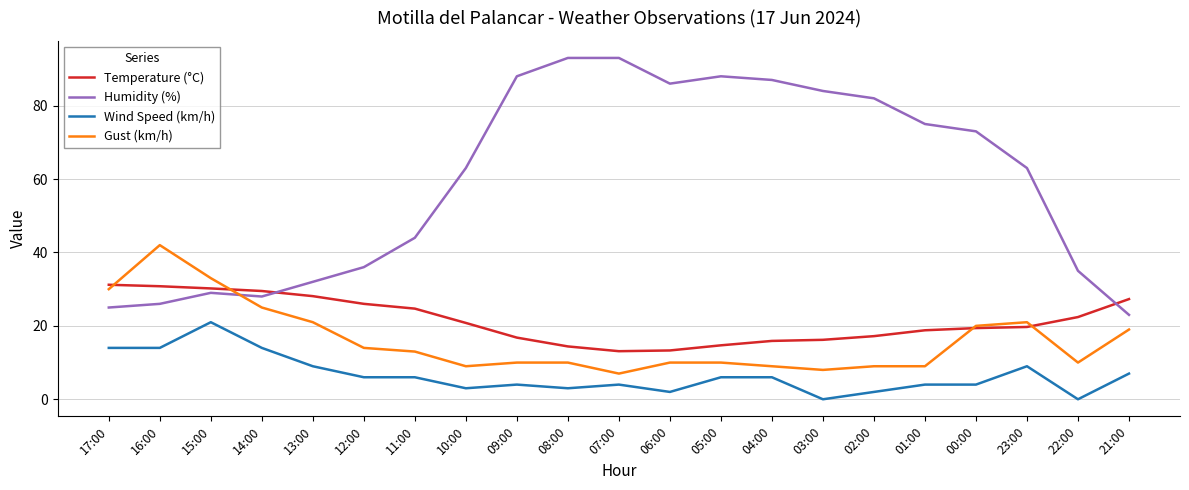

What is the lowest value of the Temperature (°C) series?

13.1